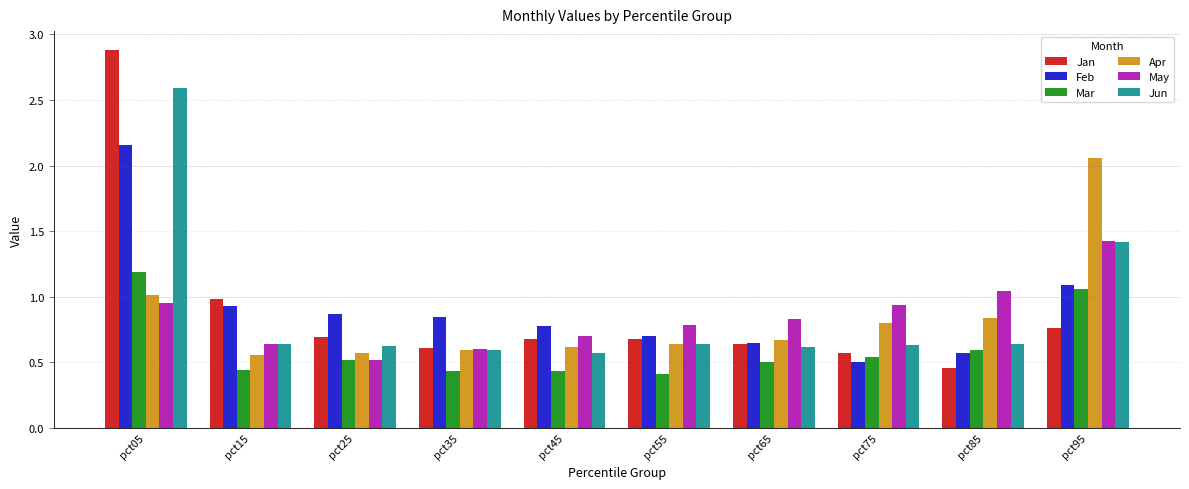

What is the total value across all series at pct35?

3.7